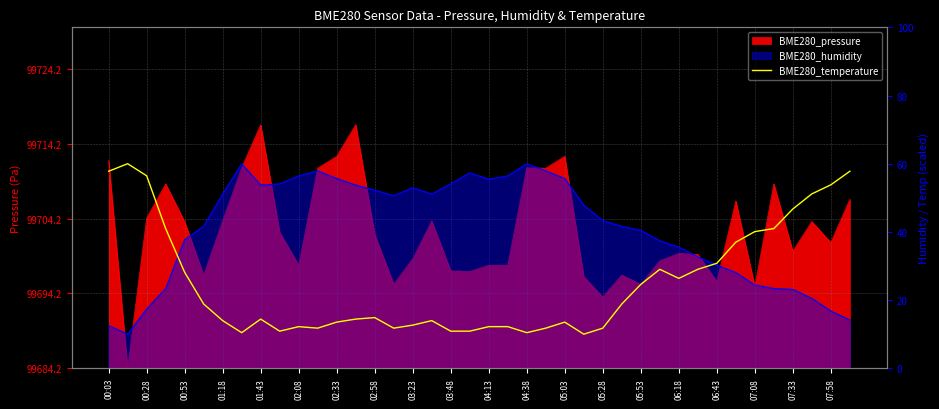

What is the average value?

25.2